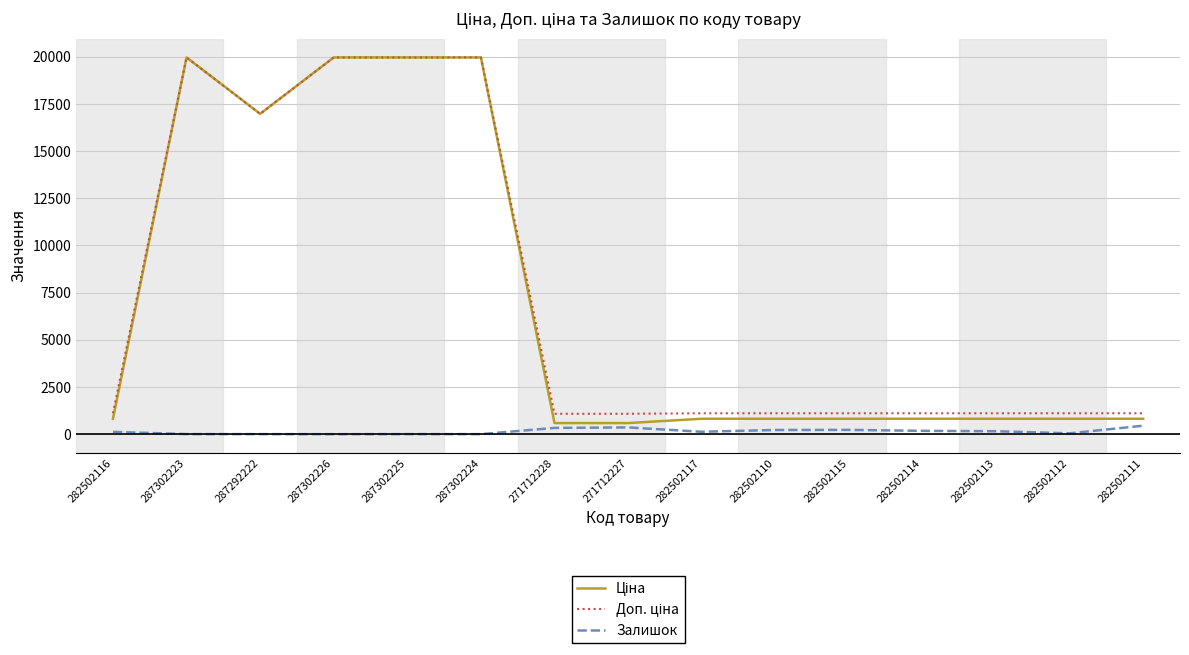

What is the maximum value for Залишок?

450.0